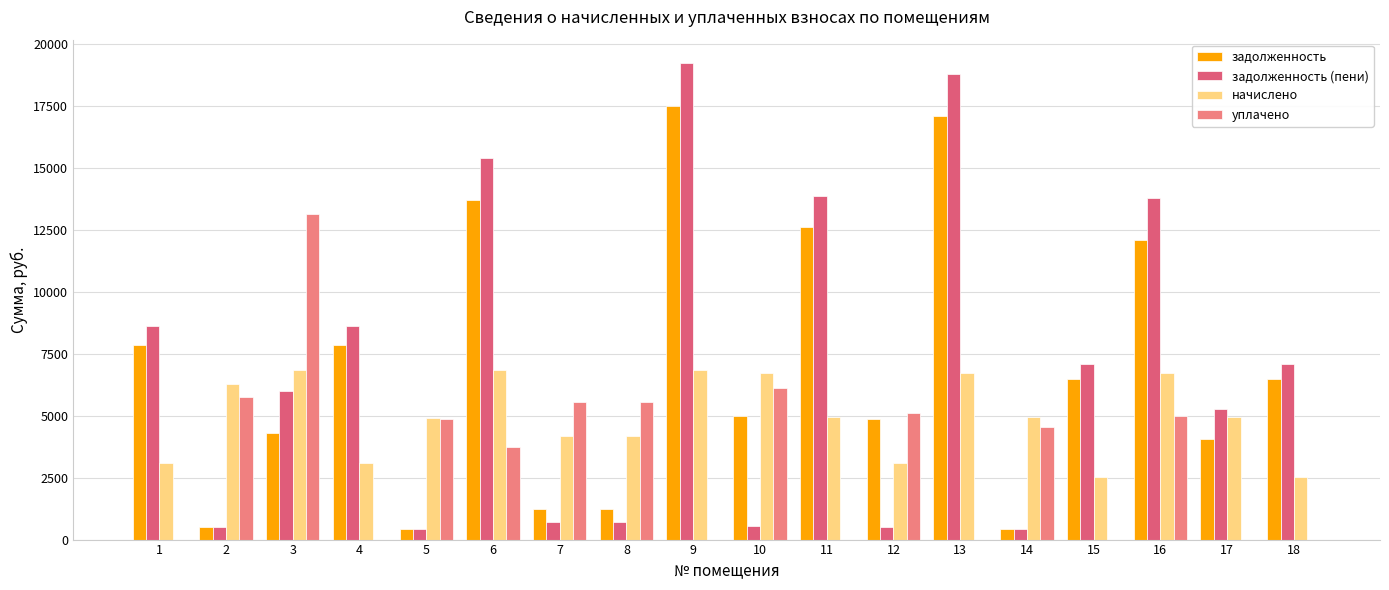

What is the maximum value shown in the chart?

19207.3